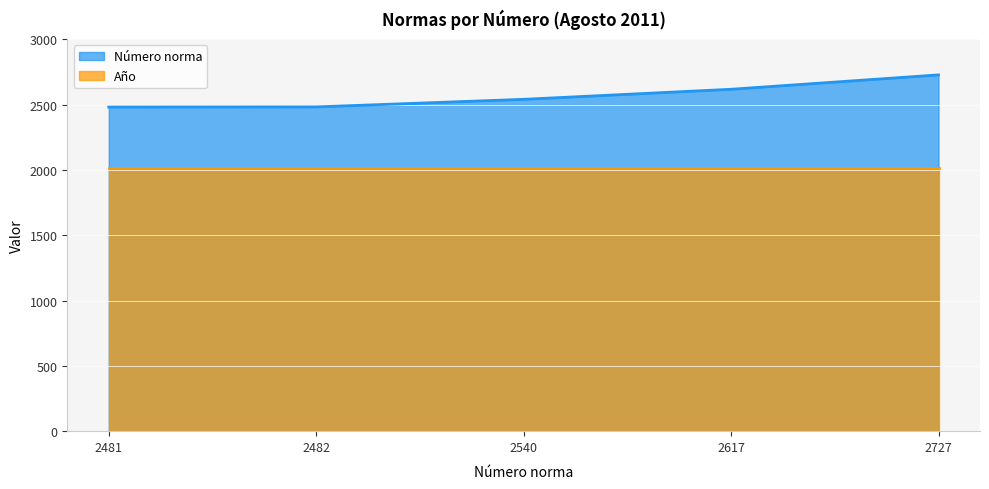

List the labels in order of value, largest first.

2727, 2617, 2540, 2482, 2481